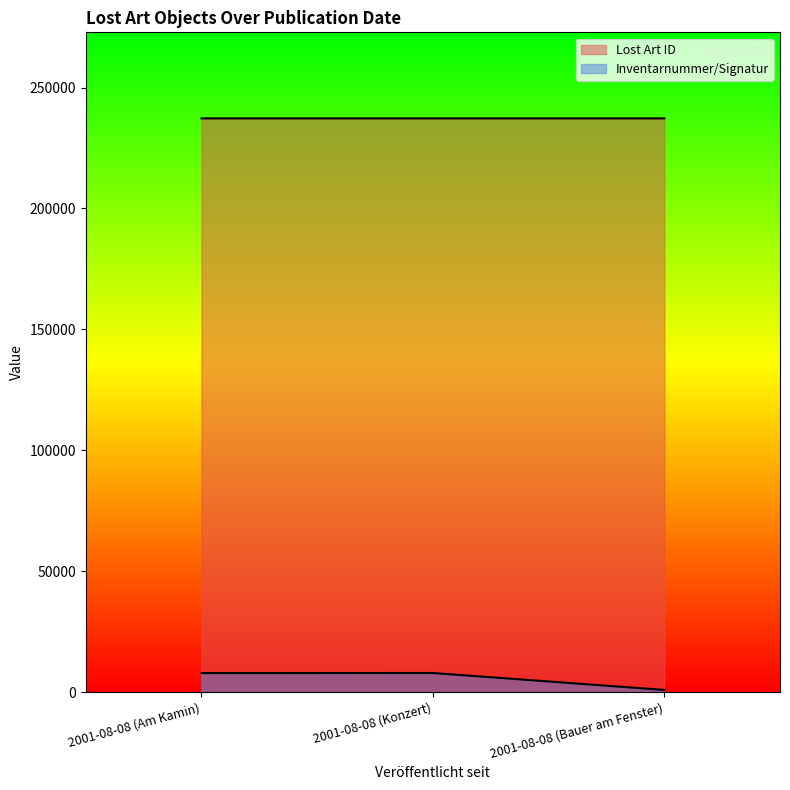

How many data points in Lost Art ID are above 237254?

1